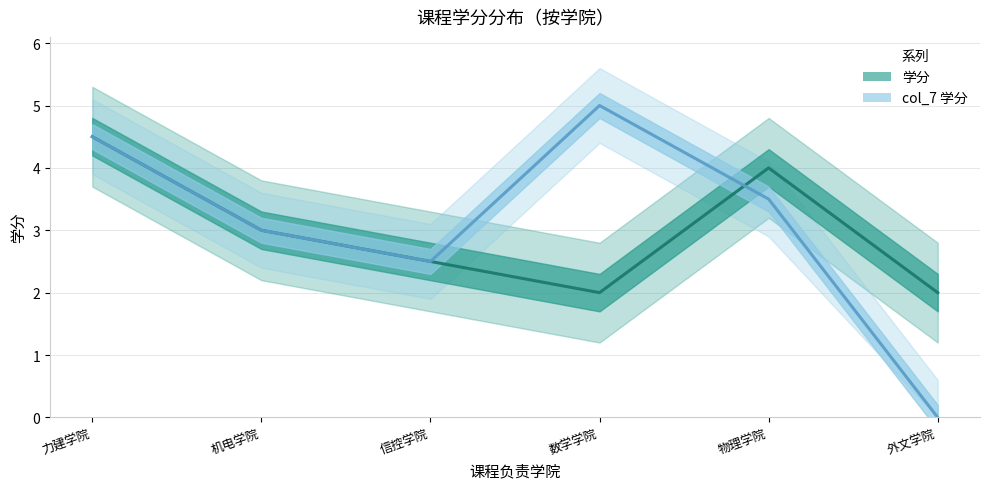

What is the sum of the 学分 values at 物理学院 and 数学学院?

6.0